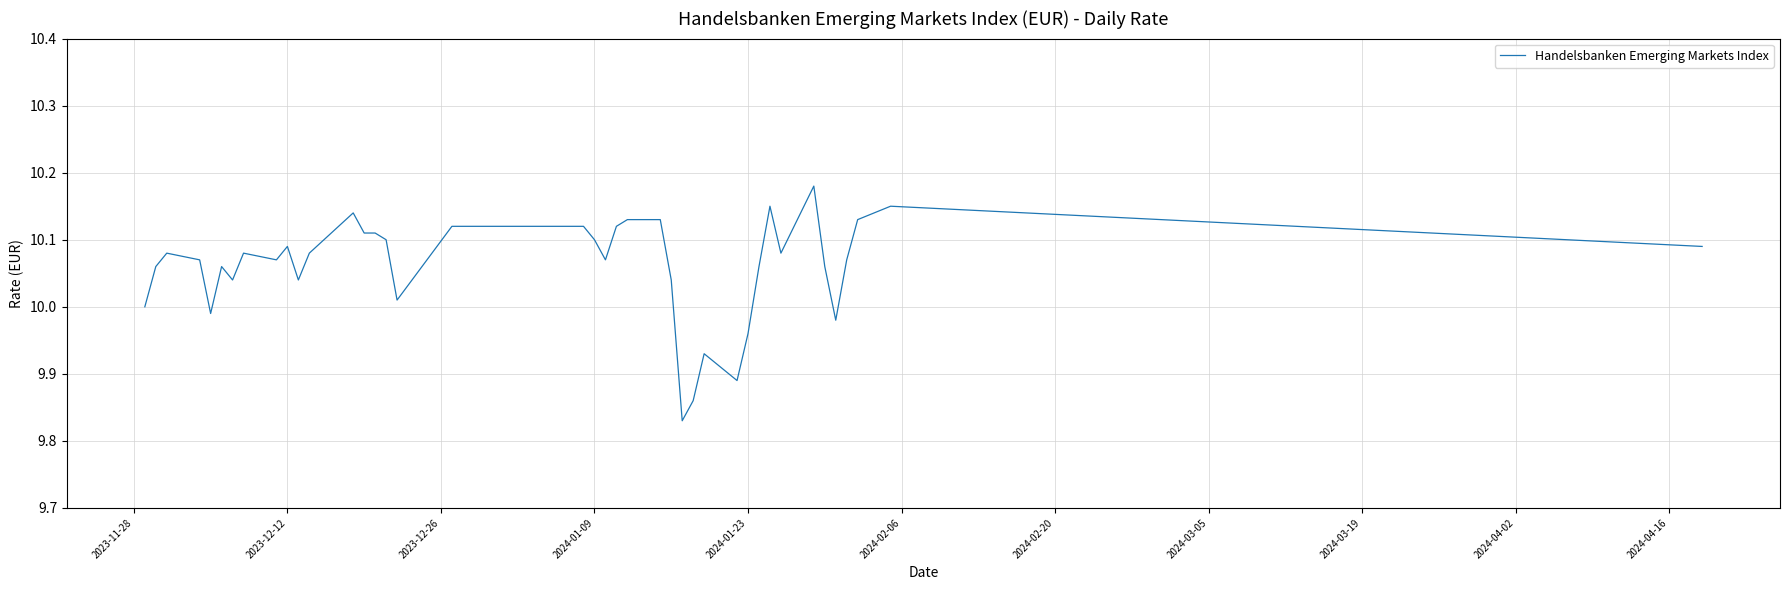

Does the chart display data point markers on the line(s)?

No